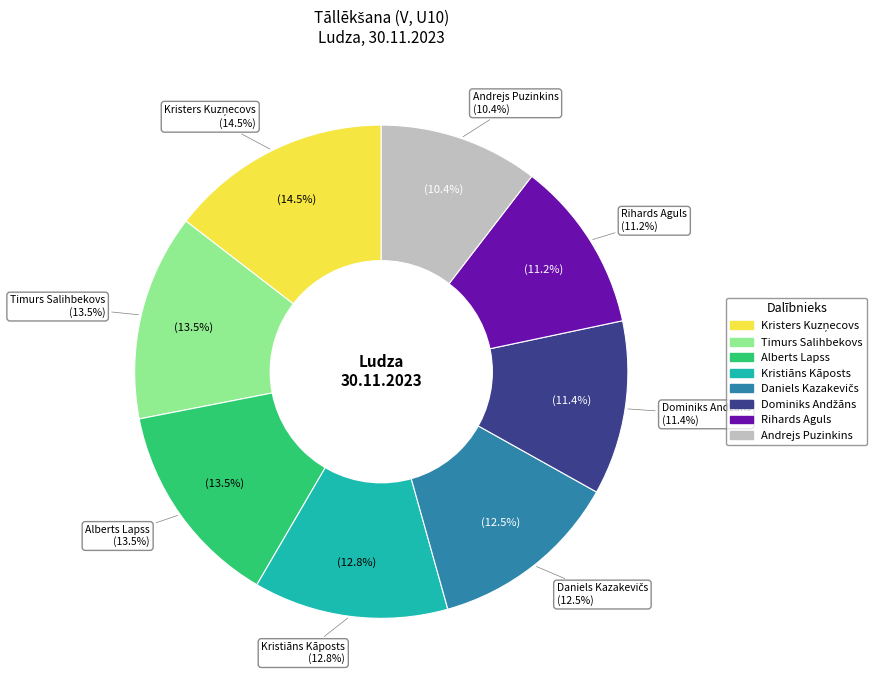

What percentage is the Timurs Salihbekovs slice, to the nearest percent?

14%